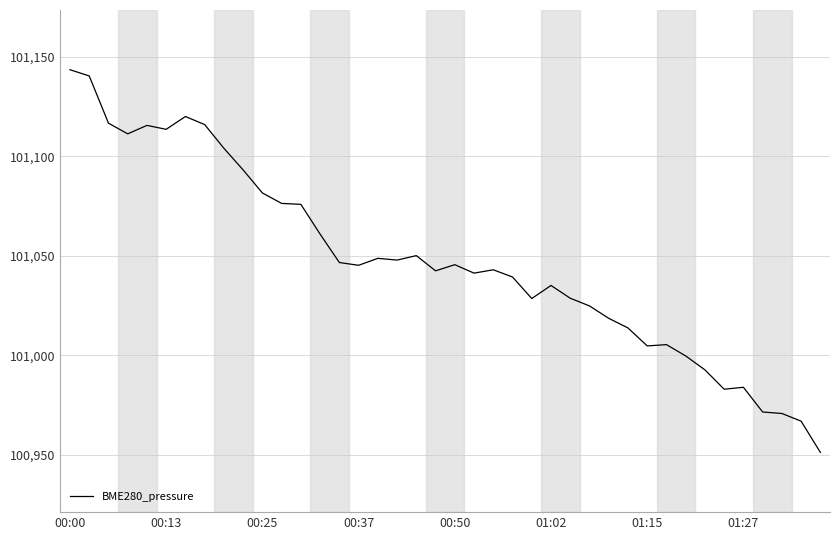

What is the smallest value displayed?

100951.2